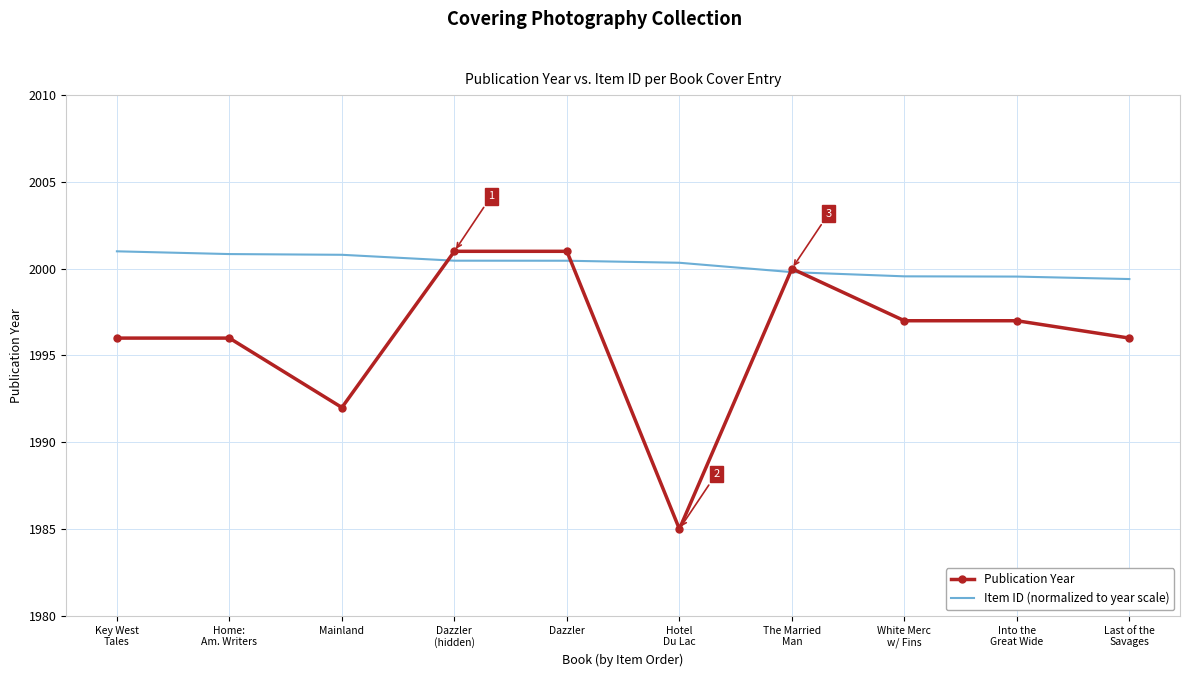

Rank the series by their average value, from highest to lowest.

Item ID (normalized to year scale), Publication Year